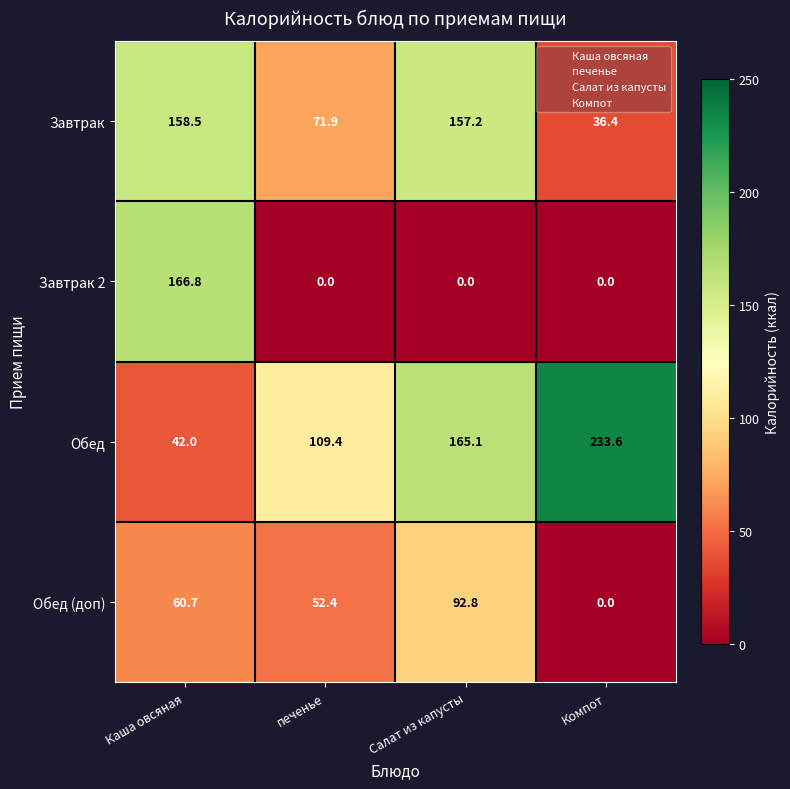

Reading right to left, list all the values displayed in this chart.

Завтрак: Компот=36.4	Салат из капусты=157.2	печенье=71.9	Каша овсяная=158.5
Завтрак 2: Компот=0.0	Салат из капусты=0.0	печенье=0.0	Каша овсяная=166.8
Обед: Компот=233.6	Салат из капусты=165.1	печенье=109.4	Каша овсяная=42.0
Обед (доп): Компот=0.0	Салат из капусты=92.8	печенье=52.4	Каша овсяная=60.7